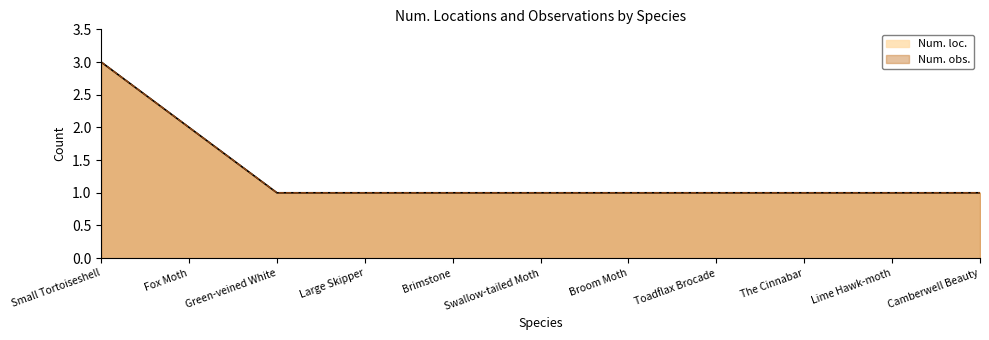

Reading left to right, list all the values displayed in this chart.

Num. loc.: Small Tortoiseshell=3	Fox Moth=2	Green-veined White=1	Large Skipper=1	Brimstone=1	Swallow-tailed Moth=1	Broom Moth=1	Toadflax Brocade=1	The Cinnabar=1	Lime Hawk-moth=1	Camberwell Beauty=1
Num. obs.: Small Tortoiseshell=3	Fox Moth=2	Green-veined White=1	Large Skipper=1	Brimstone=1	Swallow-tailed Moth=1	Broom Moth=1	Toadflax Brocade=1	The Cinnabar=1	Lime Hawk-moth=1	Camberwell Beauty=1